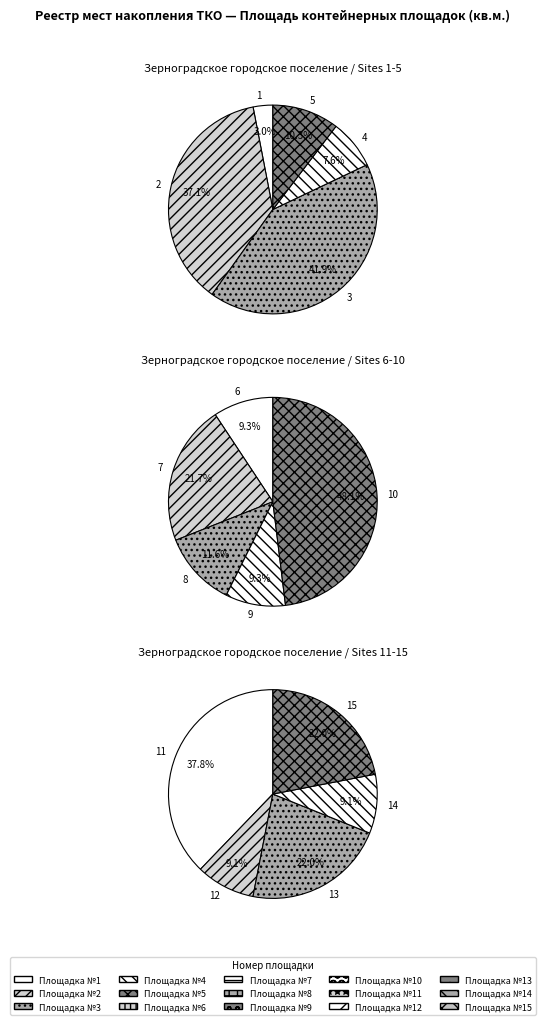

Count the number of slices in the pie.

15